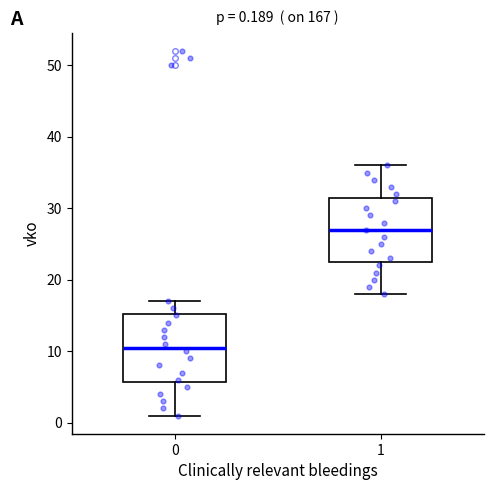

Which box's median line is the lowest?

0